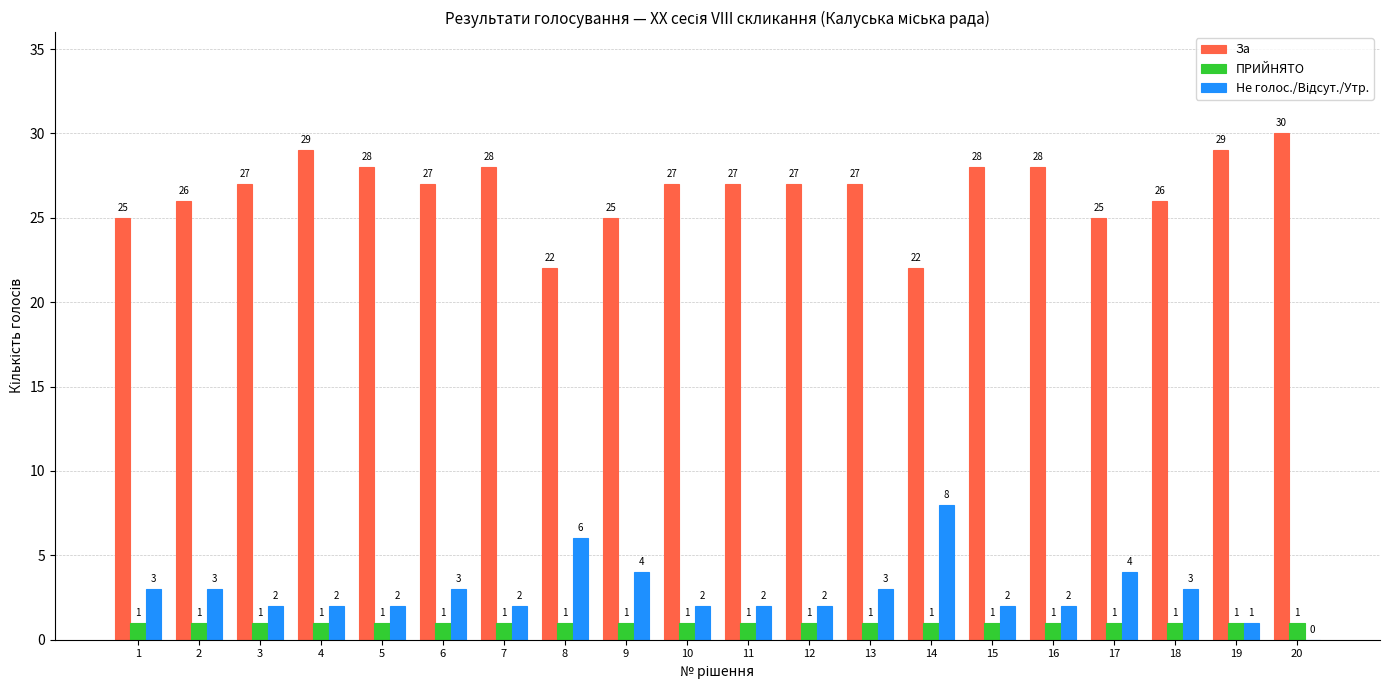

What is the average value of the ПРИЙНЯТО series?

1